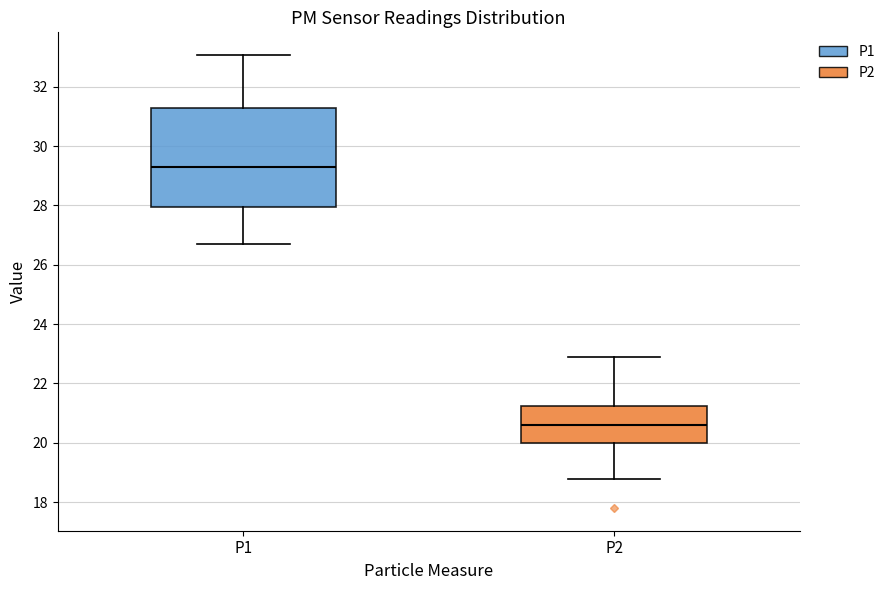

Where does the upper whisker of the box for P1 end on the y-axis? The values are not printed on the chart, so give them approximately, as read against the axis.

33.0